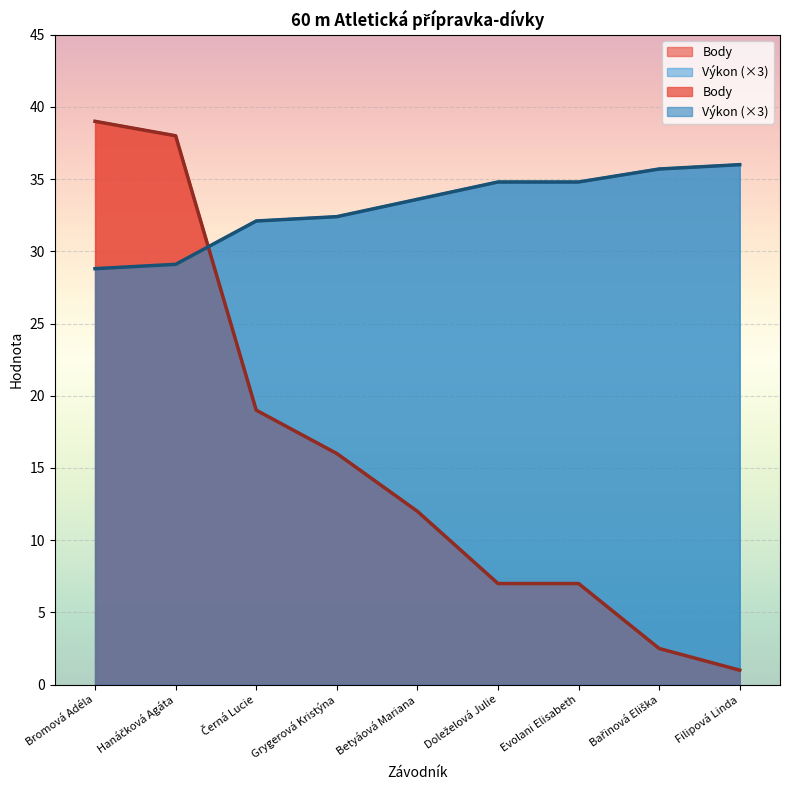

Reading left to right, transcribe all the data shown in this chart.

Výkon: 28.8	29.1	32.1	32.4	33.6	34.8	34.8	35.7	36.0
Body: 39.0	38.0	19.0	16.0	12.0	7.0	7.0	2.5	1.0